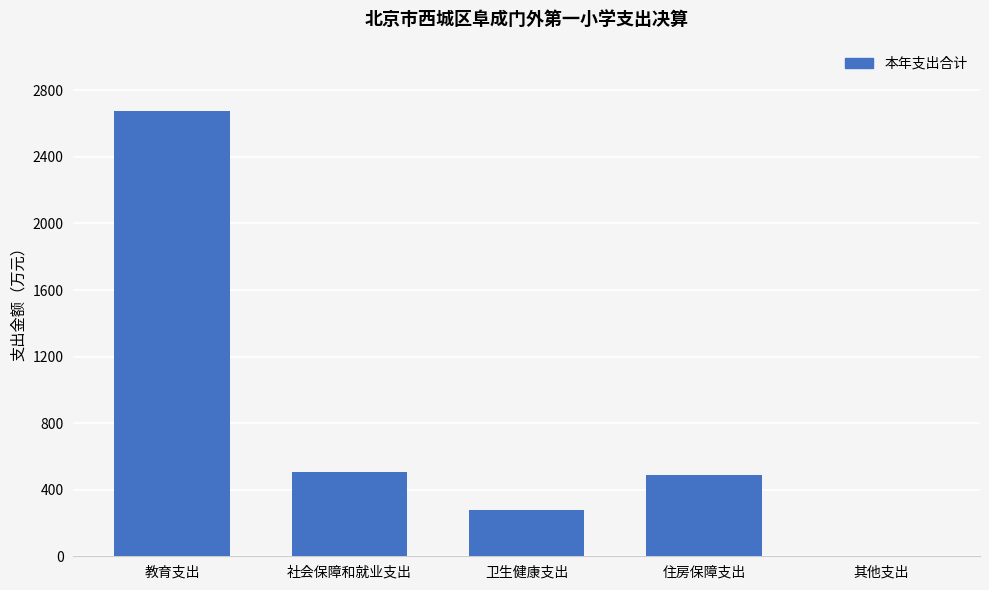

Is it true that the value at 教育支出 is 4100.6?

False